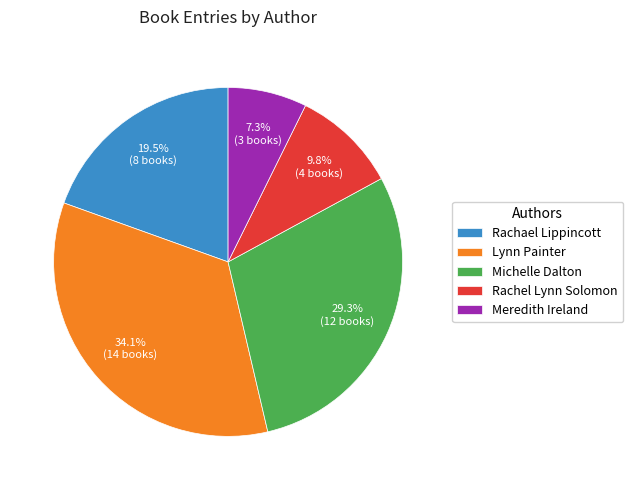

What portion of the pie excludes Lynn Painter?

65.9%